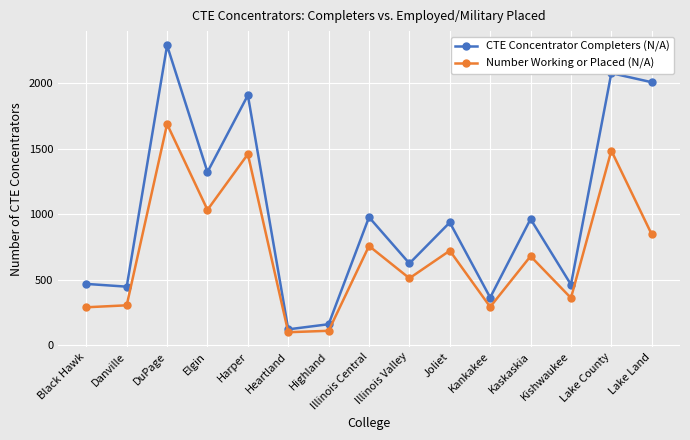

What is the spread (max minus min) of values at Heartland?

22